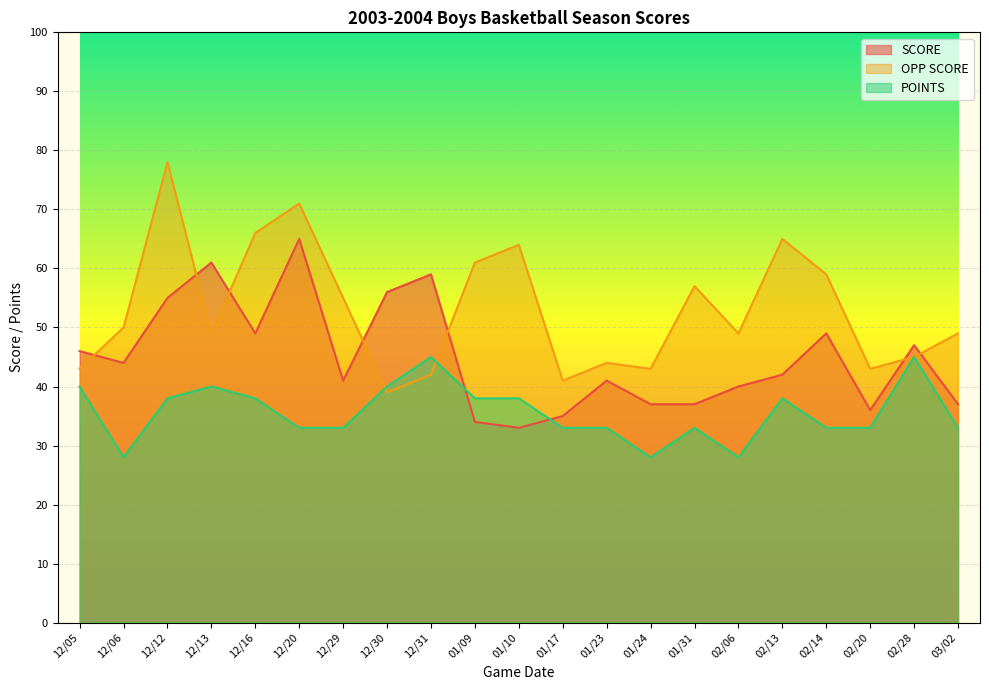

Between 12/16 and 12/31, which series saw the biggest shift?

OPP SCORE